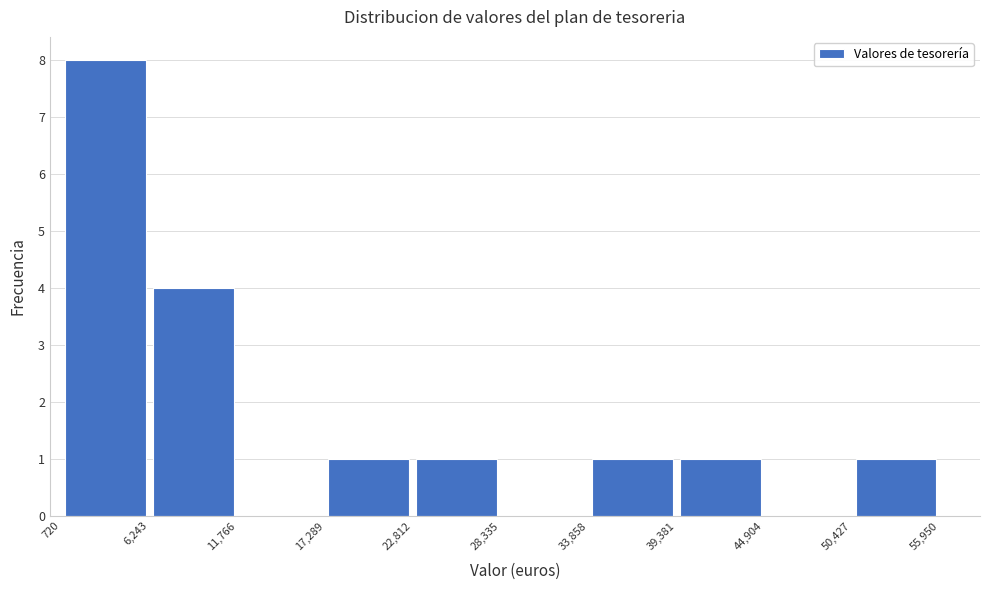

What is the height of the bar covering 33,858 to 39,381 on the x-axis? The values are not printed on the chart, so give them approximately, as read against the axis.

1